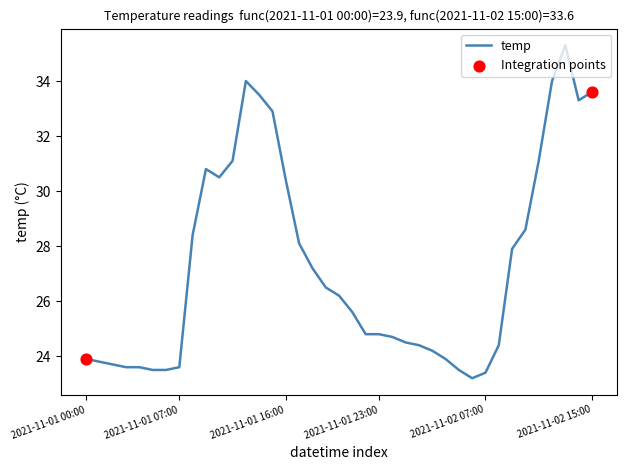

What is the greatest value displayed?

35.3